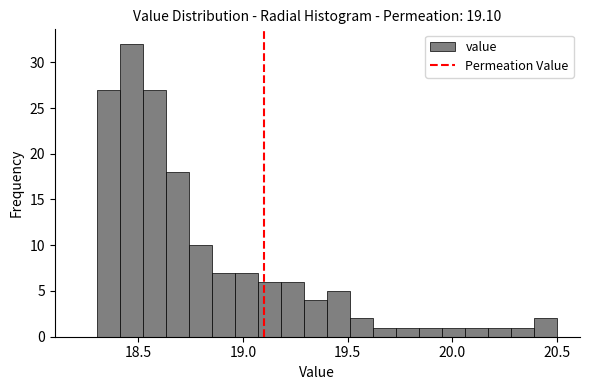

Read against the x-axis, roughly where is the centre of the tallest bar?

18.45